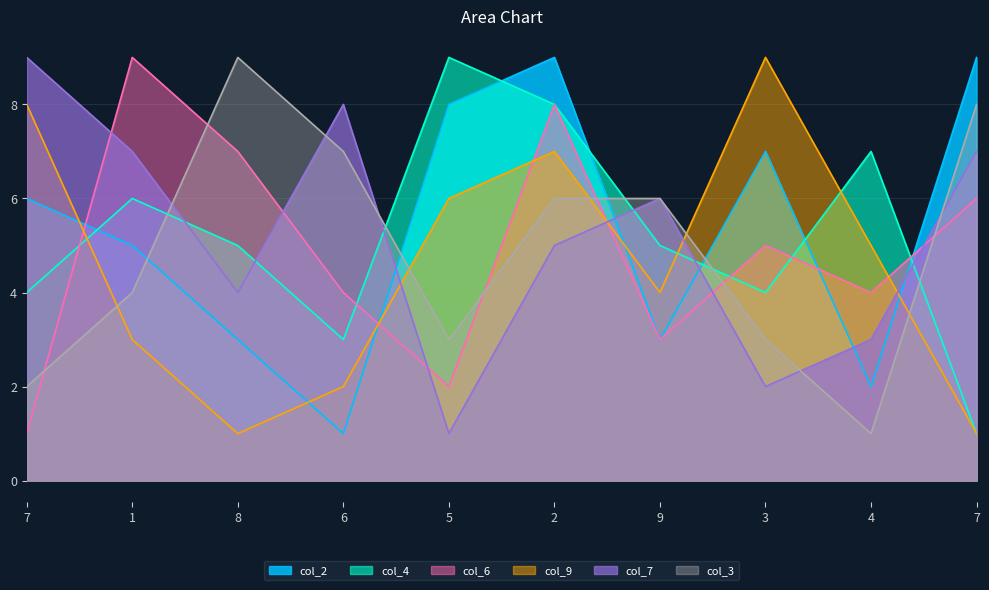

How many intersections are there between col_4 and col_6?

5